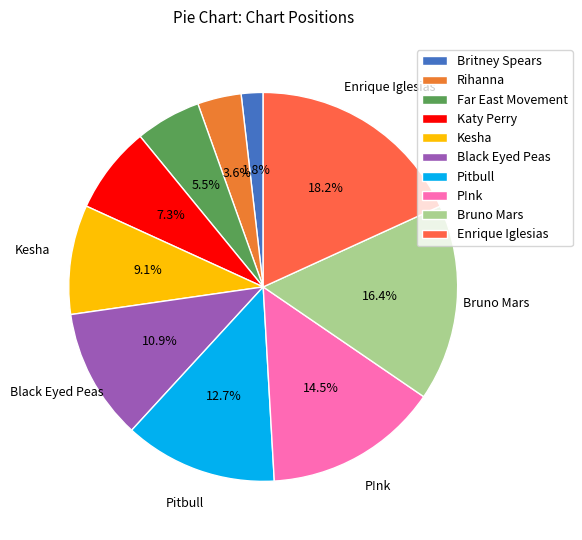

Is it true that Enrique Iglesias is 18% of the pie?

True